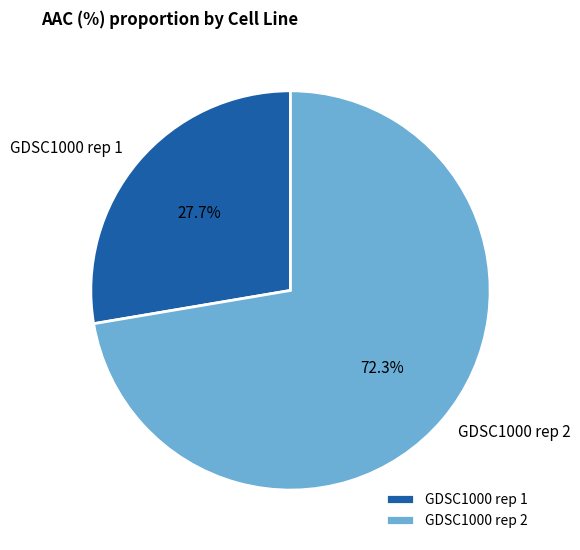

Approximately how many times larger is the value at GDSC1000 rep 1 compared to GDSC1000 rep 2?

0.4